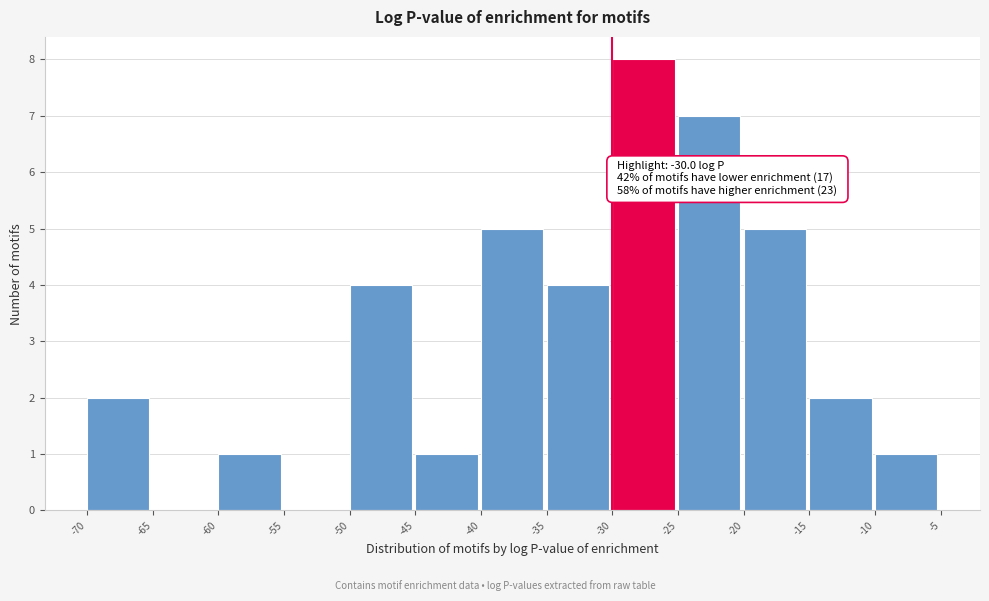

Which range on the x-axis has the tallest bar?

-30 to -25